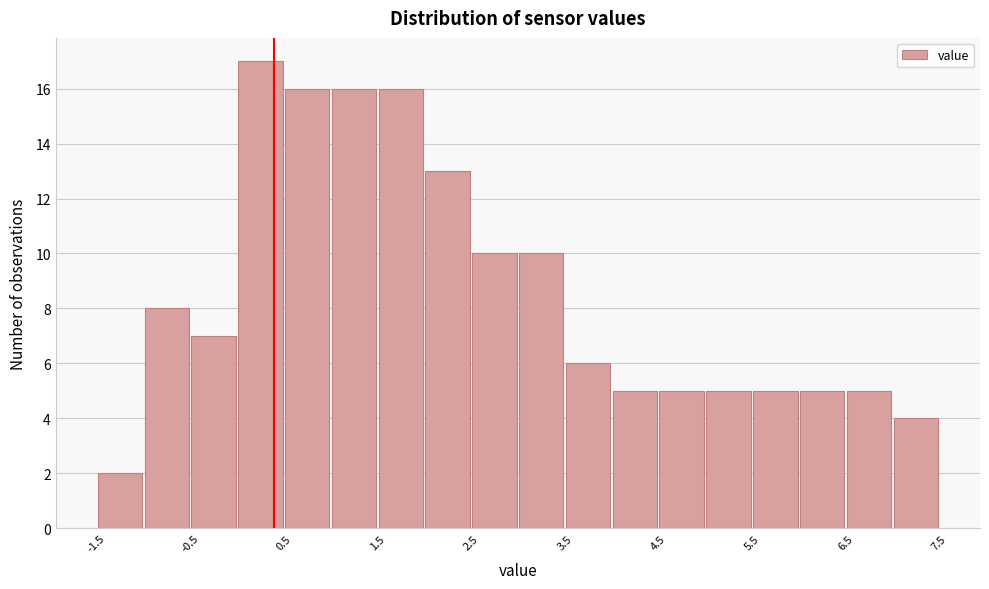

Which range on the x-axis has the tallest bar?

0.0 to 0.5